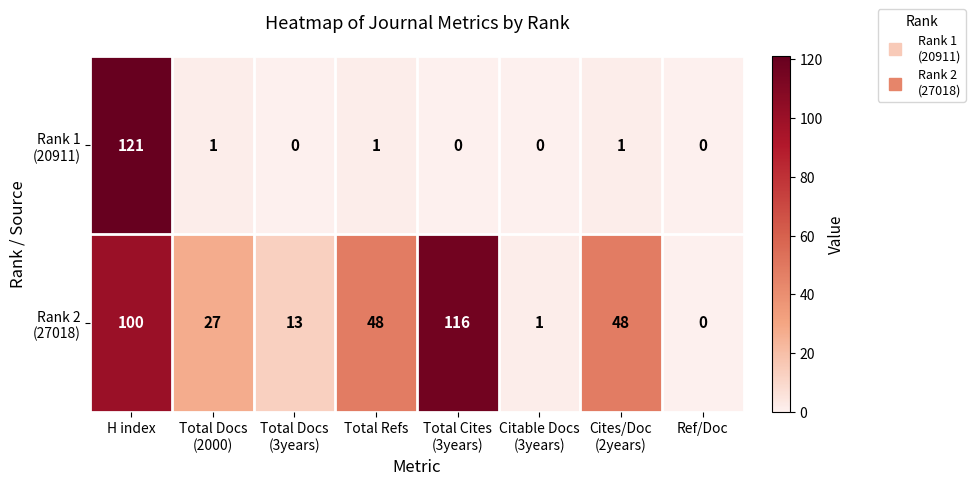

At which category is the sum across all series the highest?

H index